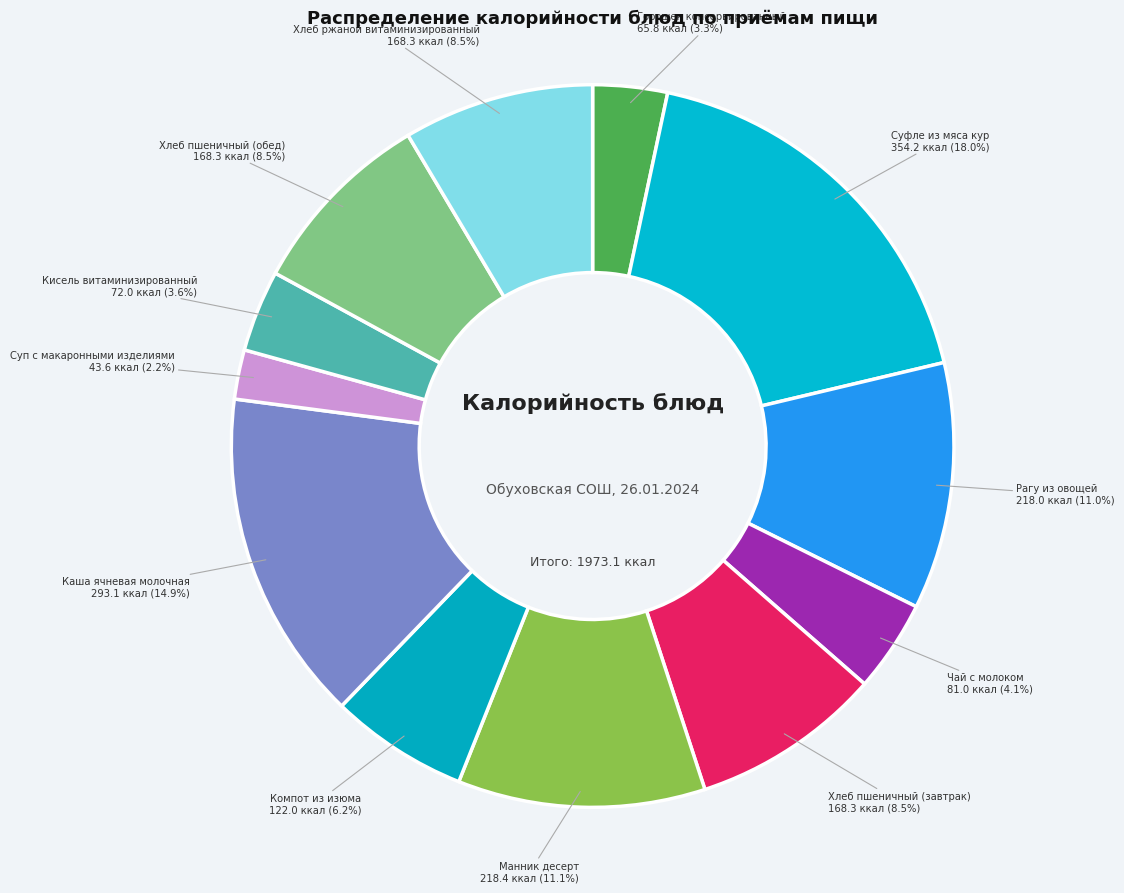

Between Манник десерт and Каша ячневая молочная, which is larger?

Каша ячневая молочная